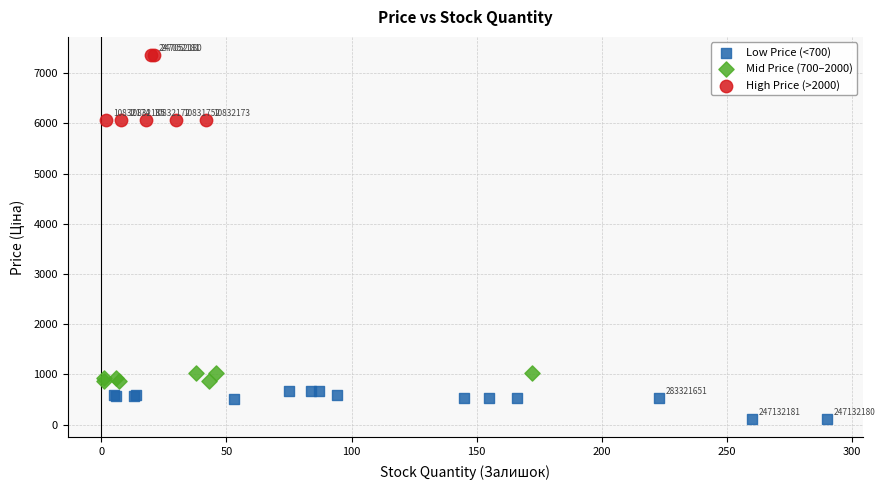

Which series reaches the minimum Y coordinate?

Low Price (<700)